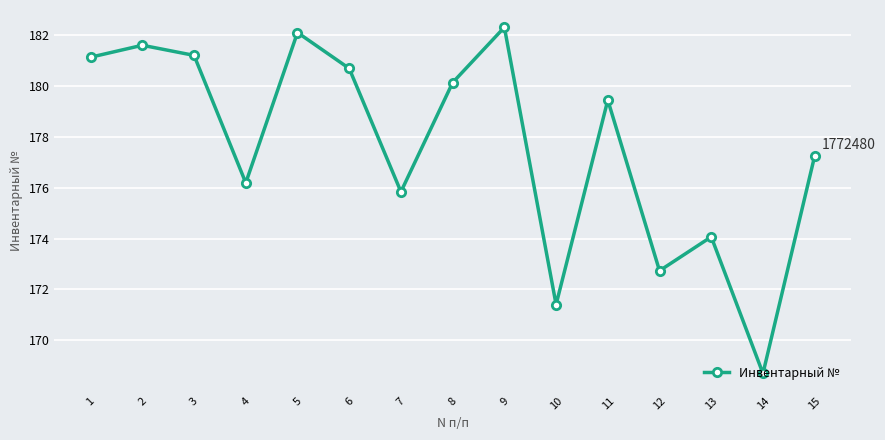

Between 14 and 13, which is larger?

13